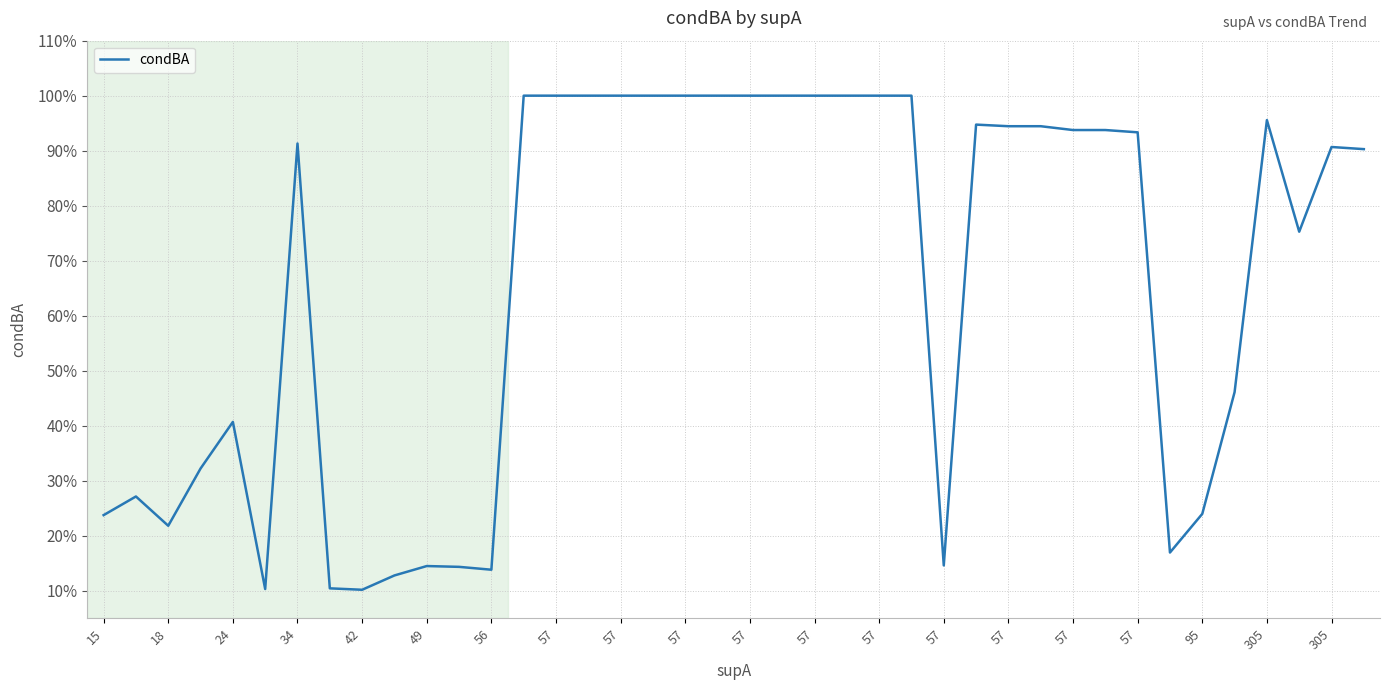

What is the minimum value shown in the chart?

0.1